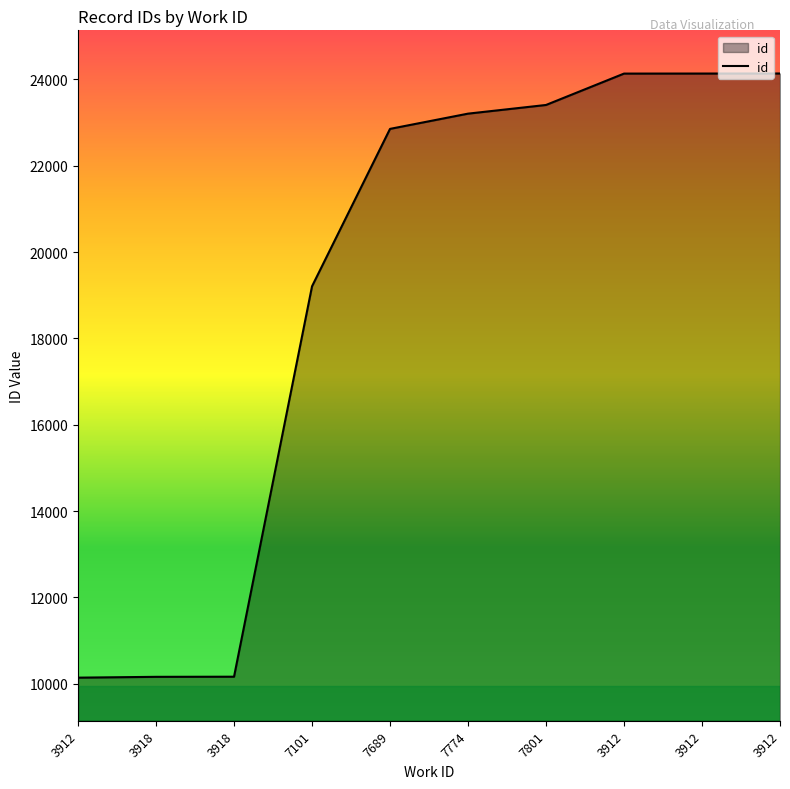

Is this an area chart (filled region under the line)?

Yes